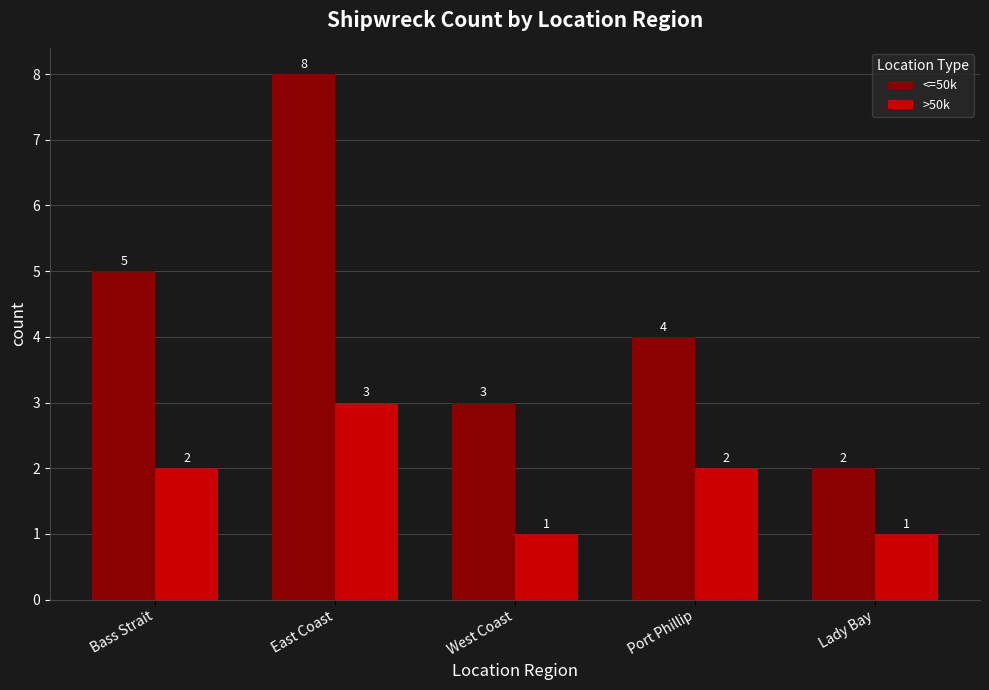

Which label corresponds to the largest value in the chart?

East Coast